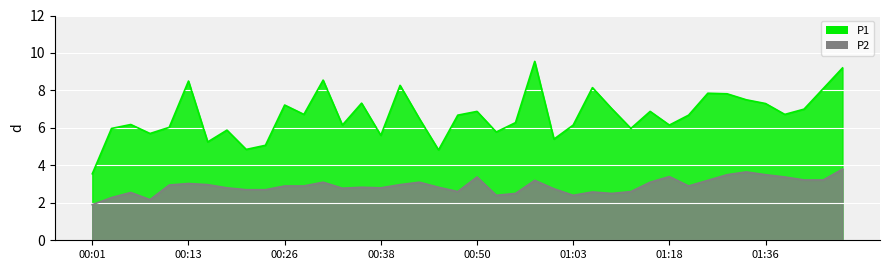

The value of P1 at 01:03 is 1.6. True or false?

False